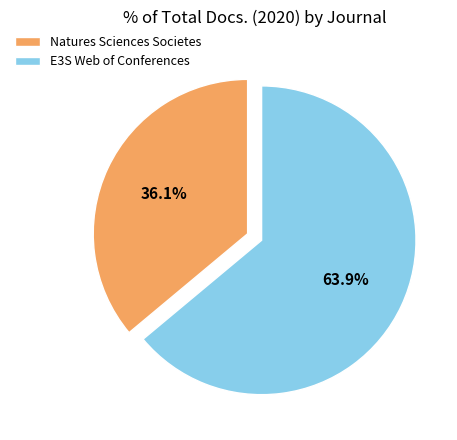

Is it true that E3S Web of Conferences is 71% of the pie?

False